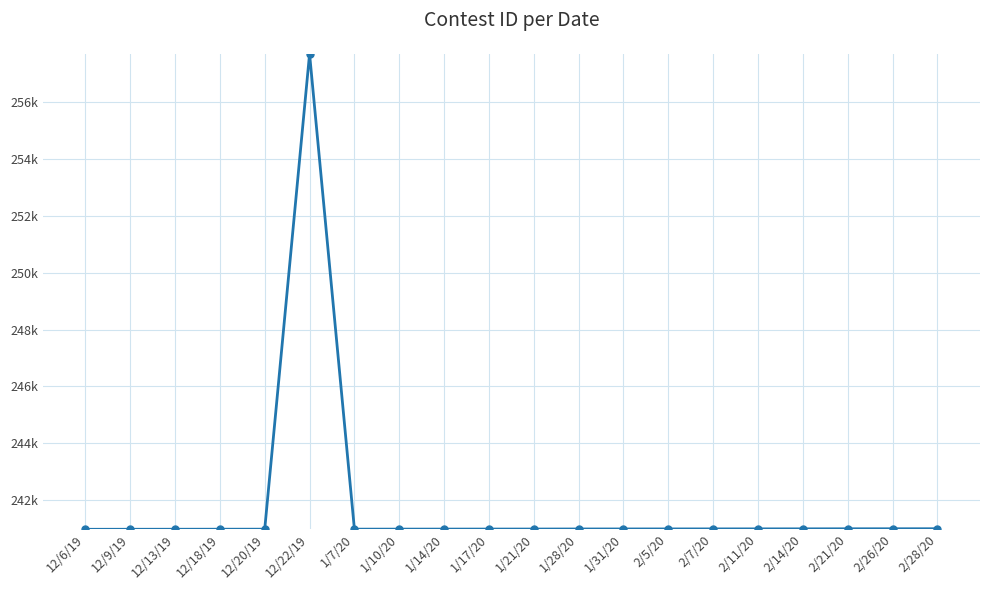

What is the change in value from 12/13/19 to 1/10/20?

+4